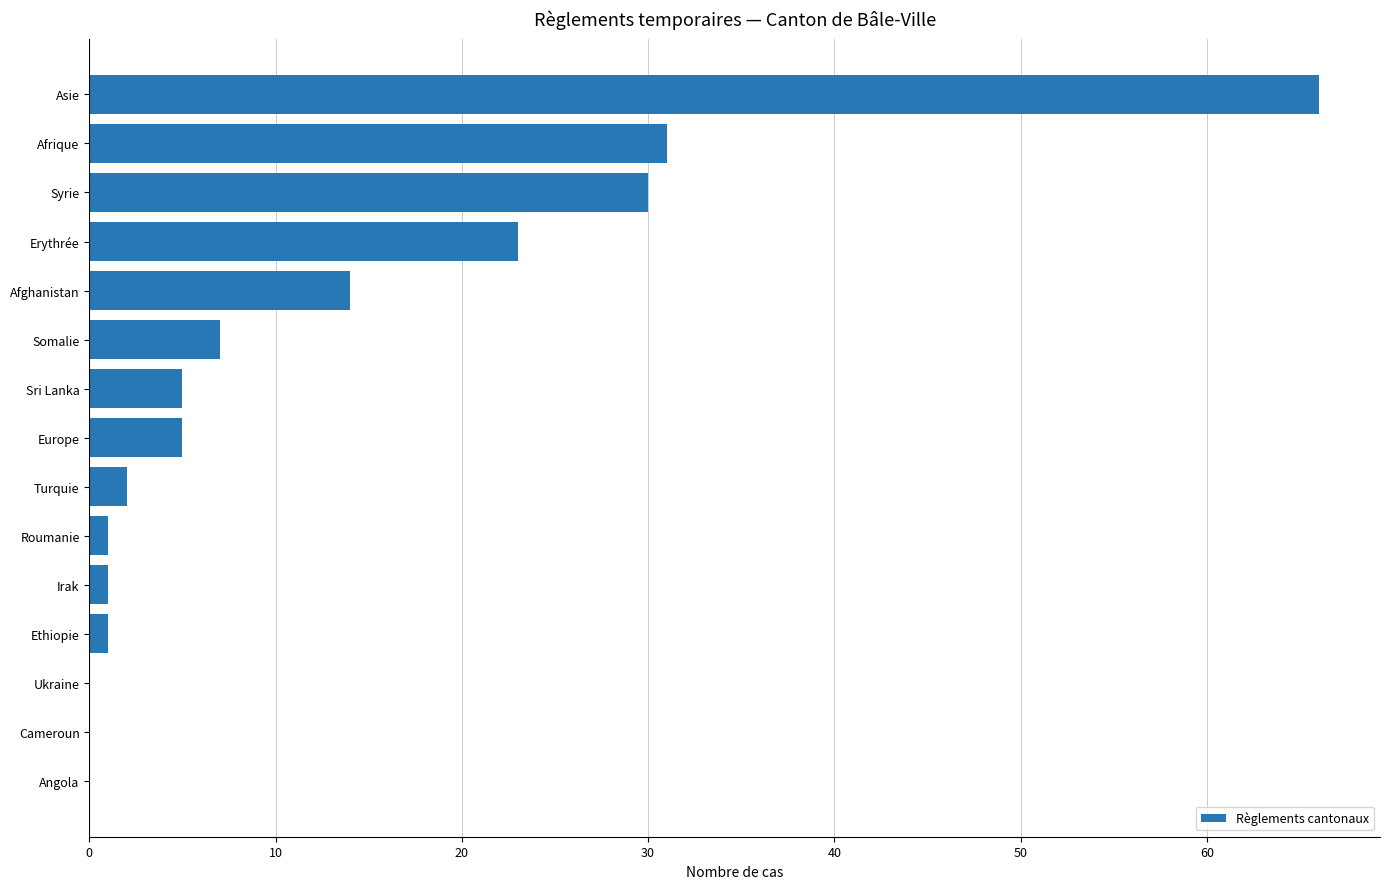

Between Irak and Asie, which is larger?

Asie